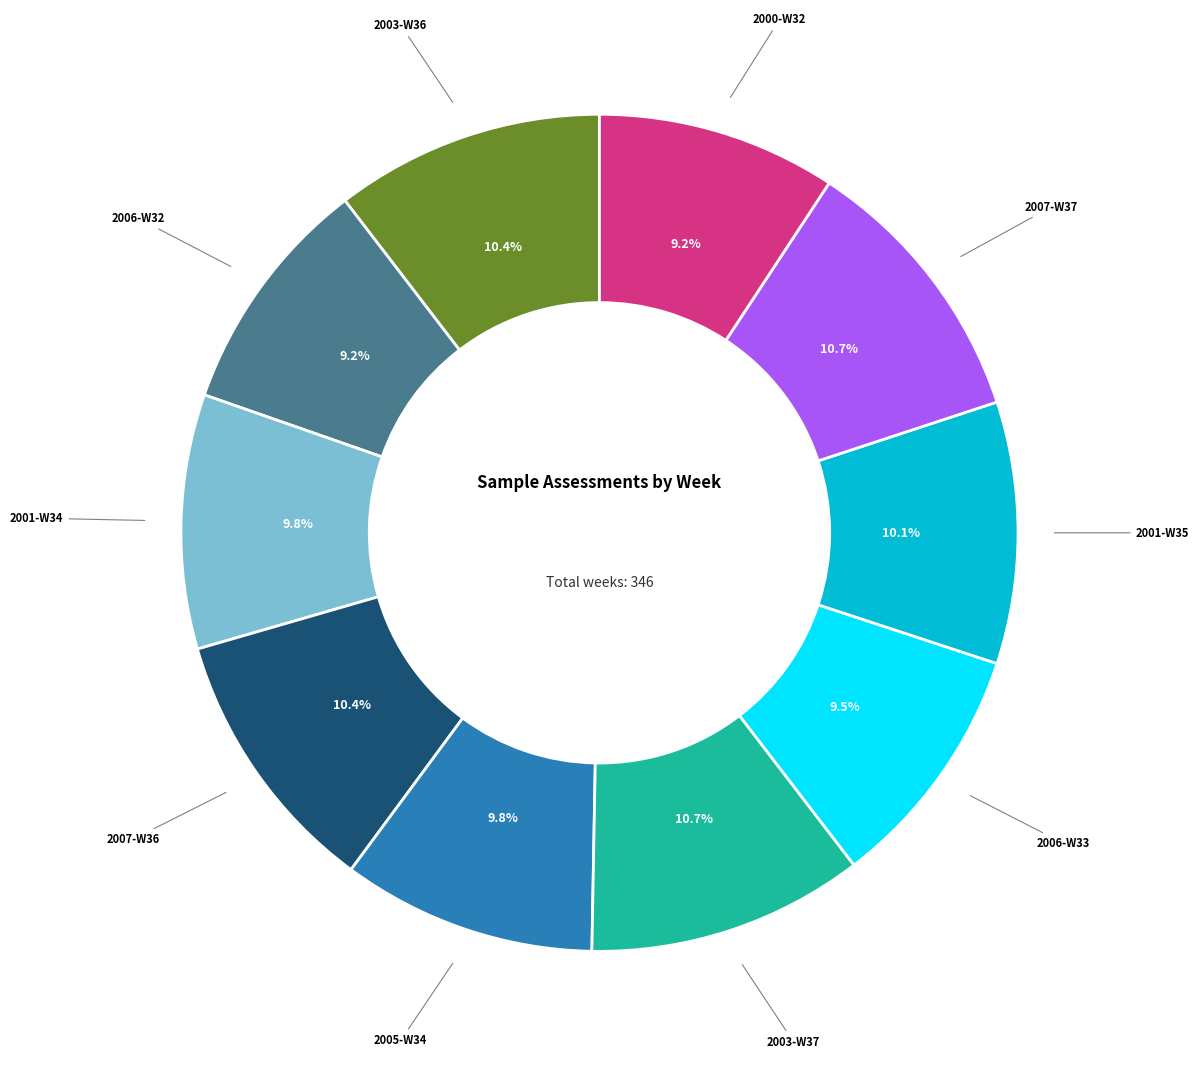

How many segments does this pie chart have?

10